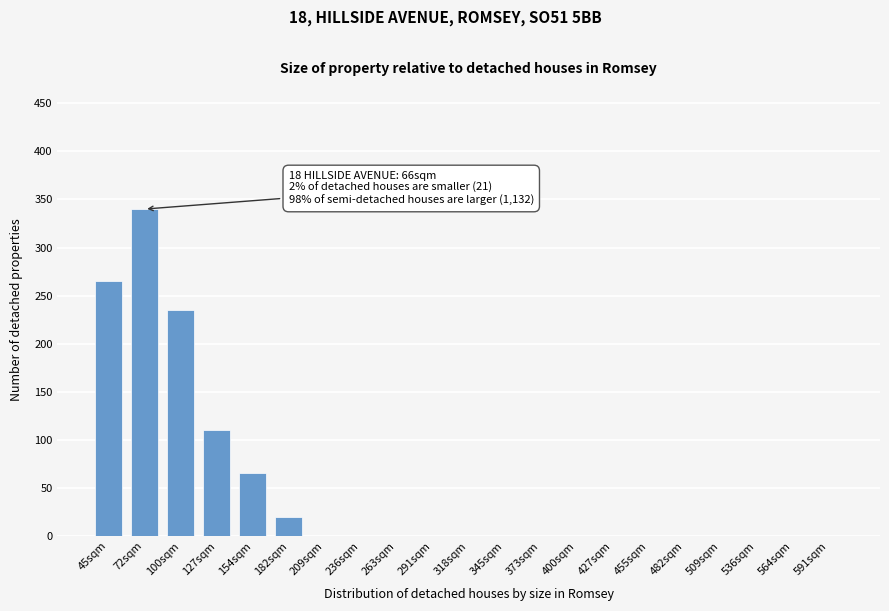

Reading left to right, list all the values displayed in this chart.

45sqm=265	72sqm=340	100sqm=235	127sqm=110	154sqm=65	182sqm=20	209sqm=0	236sqm=0	263sqm=0	291sqm=0	318sqm=0	345sqm=0	373sqm=0	400sqm=0	427sqm=0	455sqm=0	482sqm=0	509sqm=0	536sqm=0	564sqm=0	591sqm=0